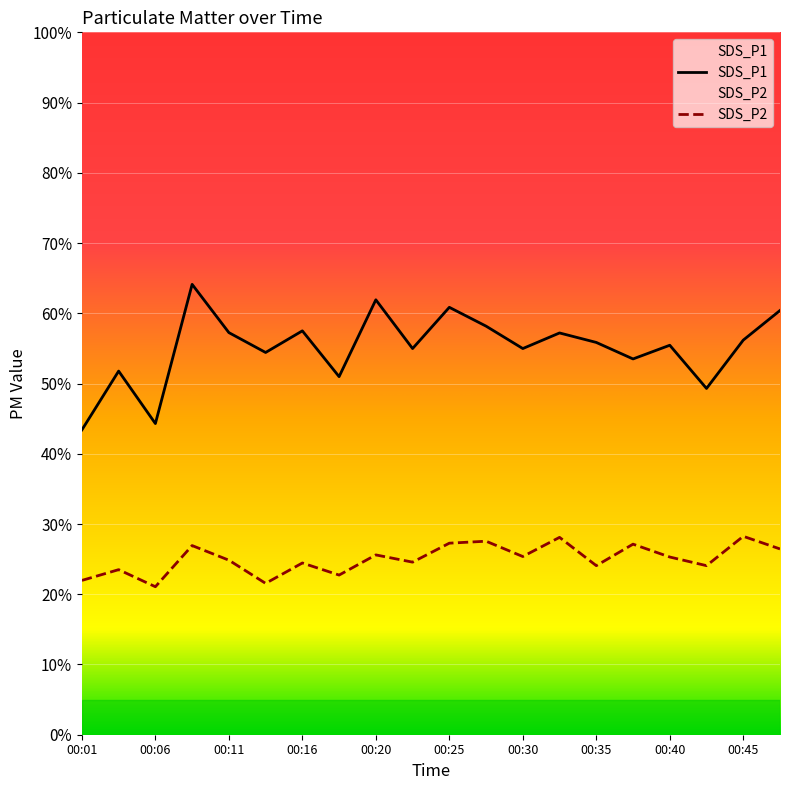

Which has a higher value, 00:13 or 00:38?

00:13